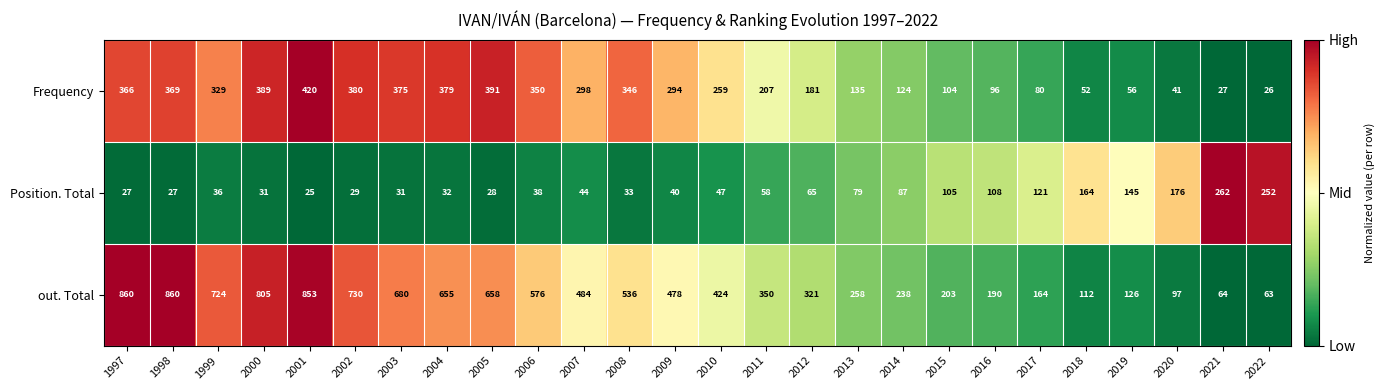

The out. Total series shows 895 at 2006. True or false?

False